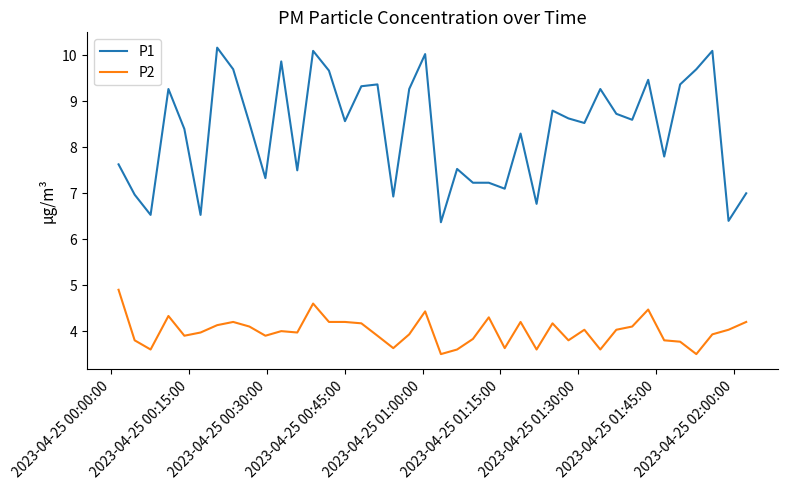

Rank the series by their maximum value, from lowest to highest.

P2, P1